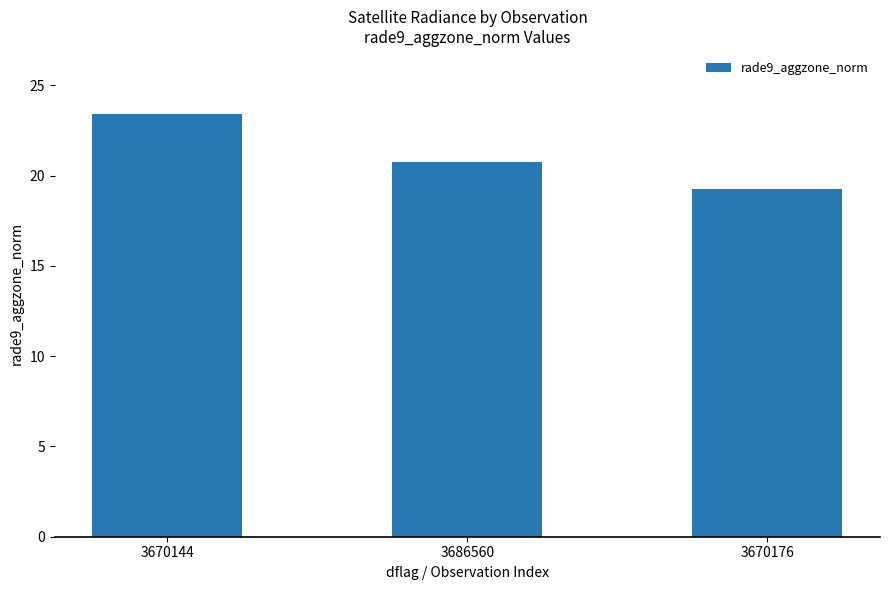

Where does the data first go above 20?

3670144